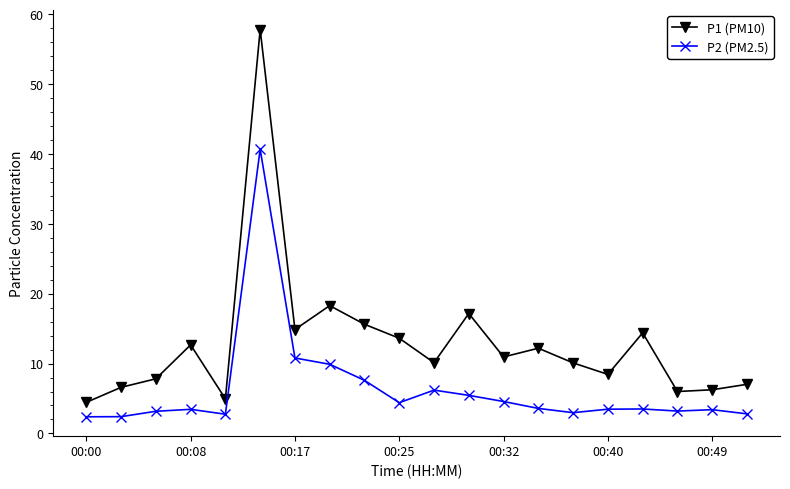

True or false: P1 (PM10) has more than 2 points higher than both neighbors.

True